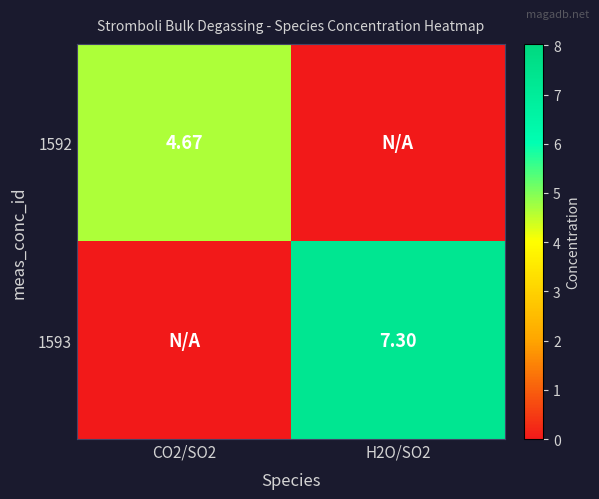

What is the greatest value displayed?

7.3